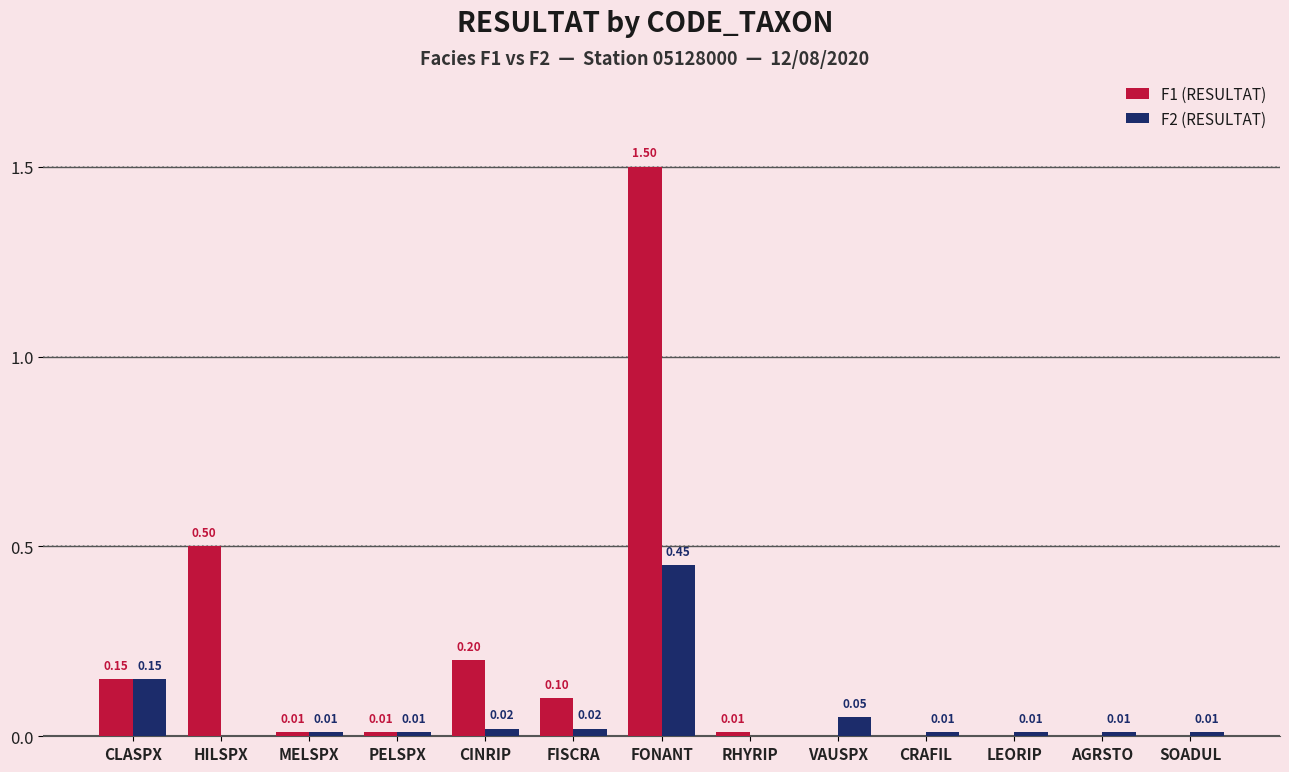

Which series has the largest total across all categories?

F1 (RESULTAT)